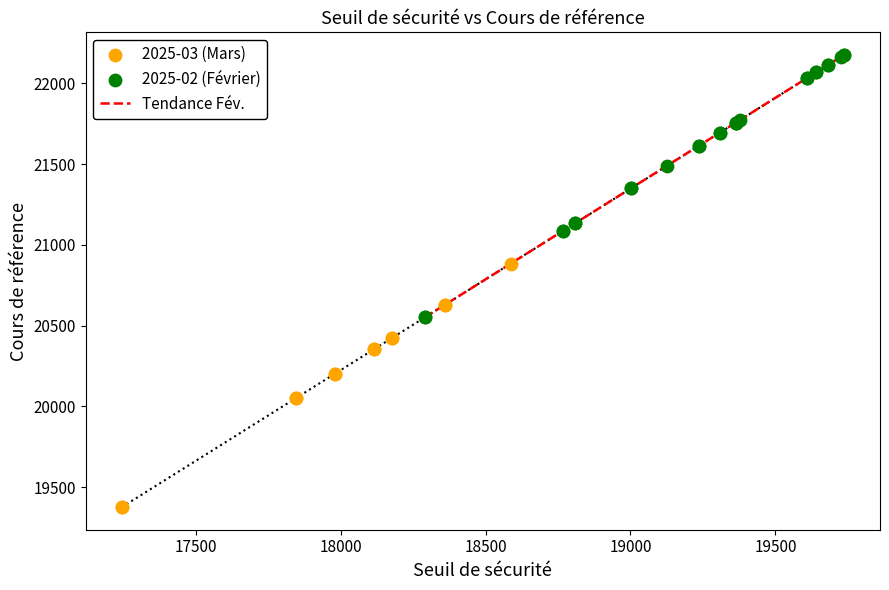

Which series reaches the maximum Y coordinate?

2025-02 (Février)